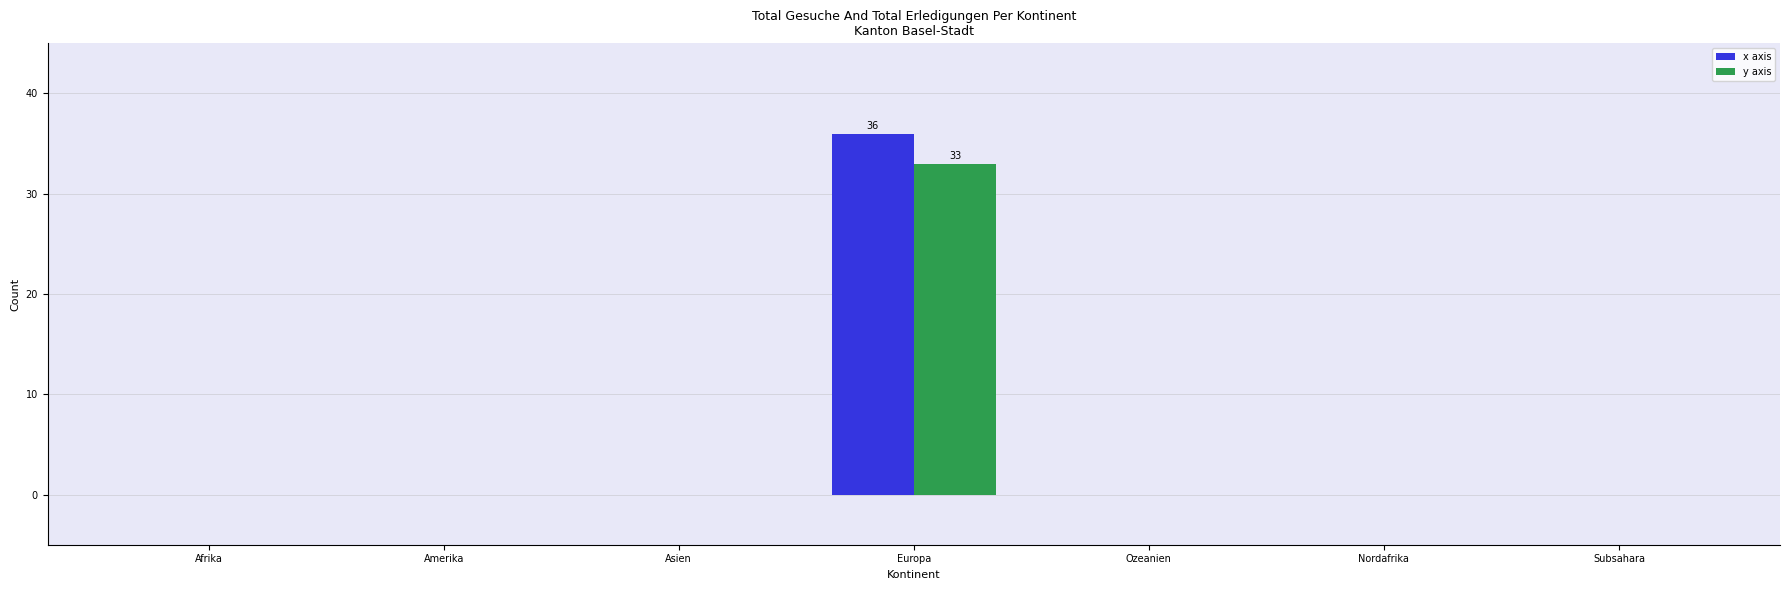

At which category is the sum across all series the highest?

Europa